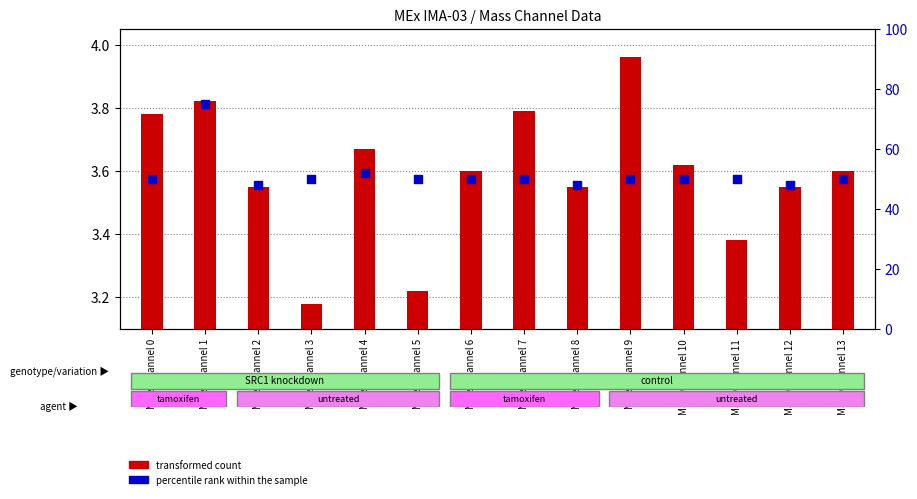

At which category is the sum across all series the highest?

Mass Channel 1